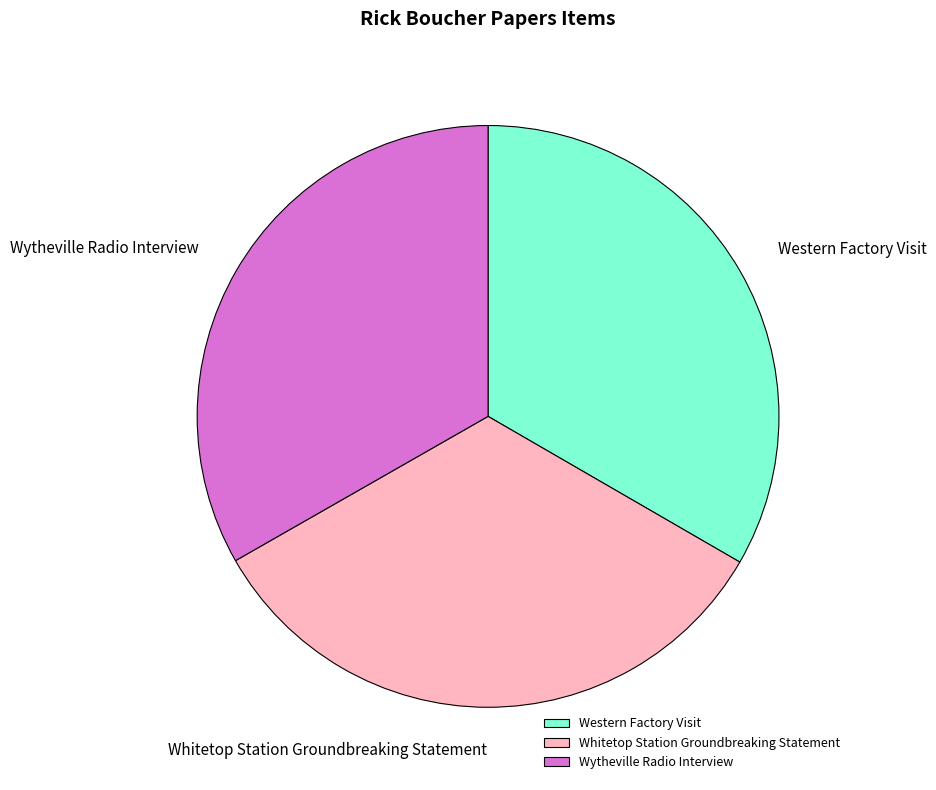

True or false: Western Factory Visit accounts for 25% of the total.

False